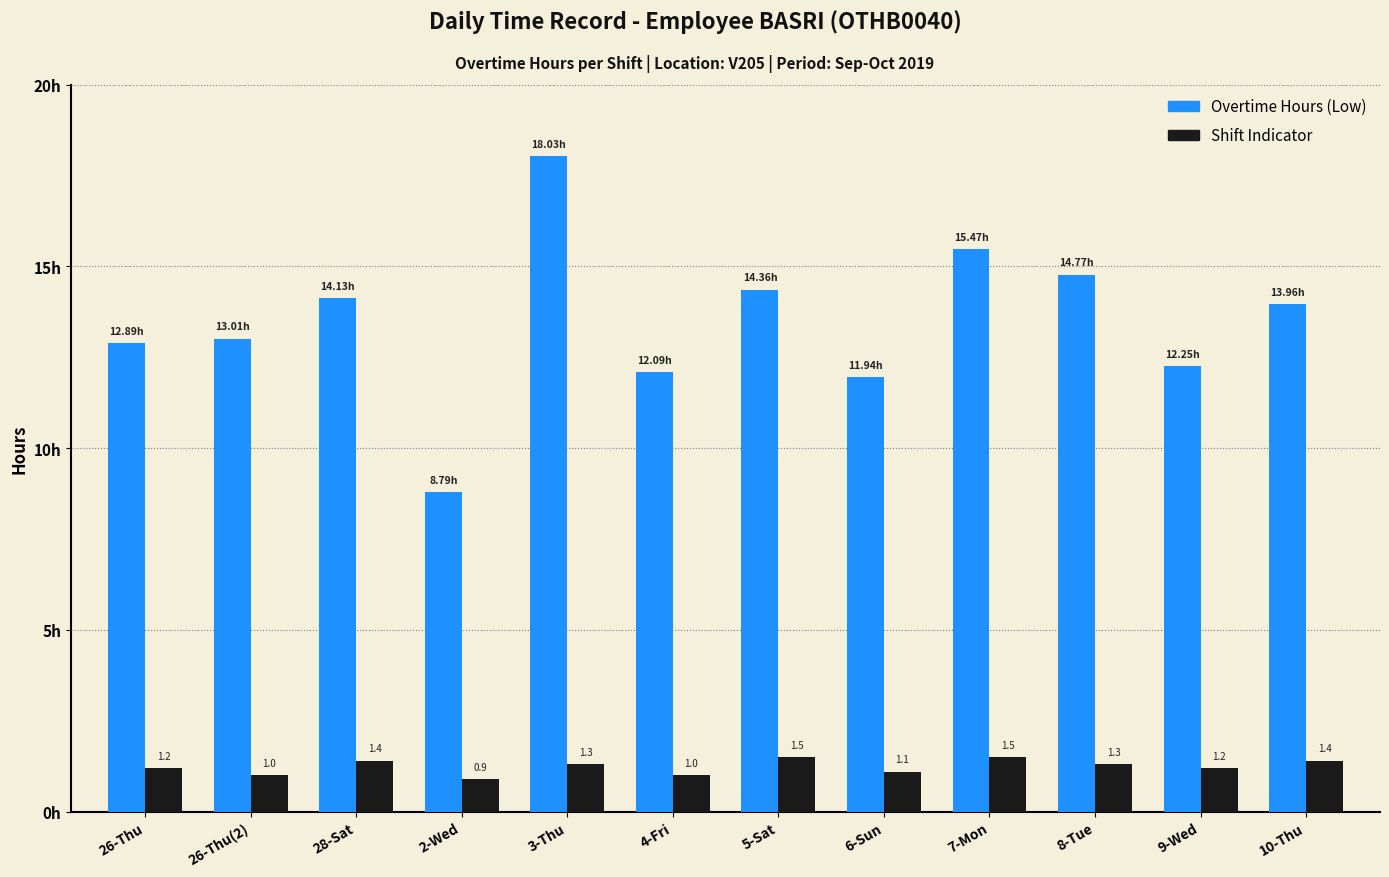

At which category is the sum across all series the highest?

3-Thu